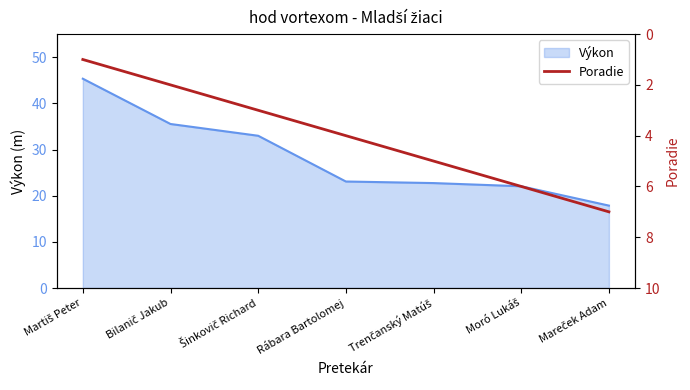

What is the smallest value displayed?

1